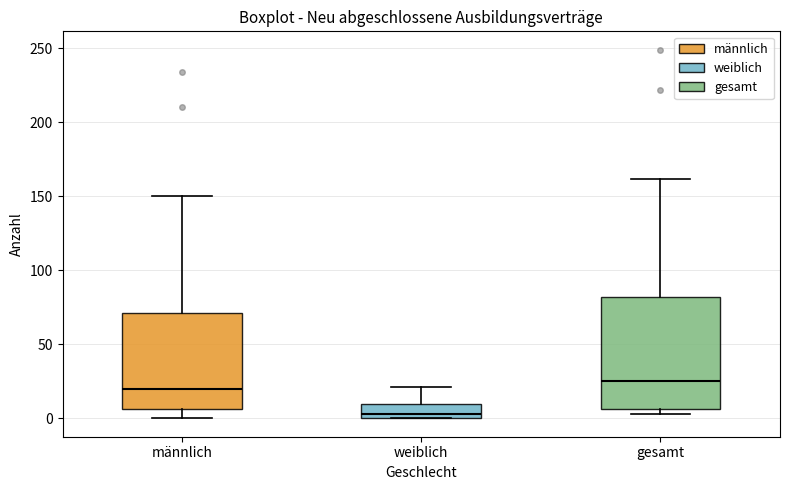

Where does the median line of the box for gesamt sit on the y-axis? The values are not printed on the chart, so give them approximately, as read against the axis.

25